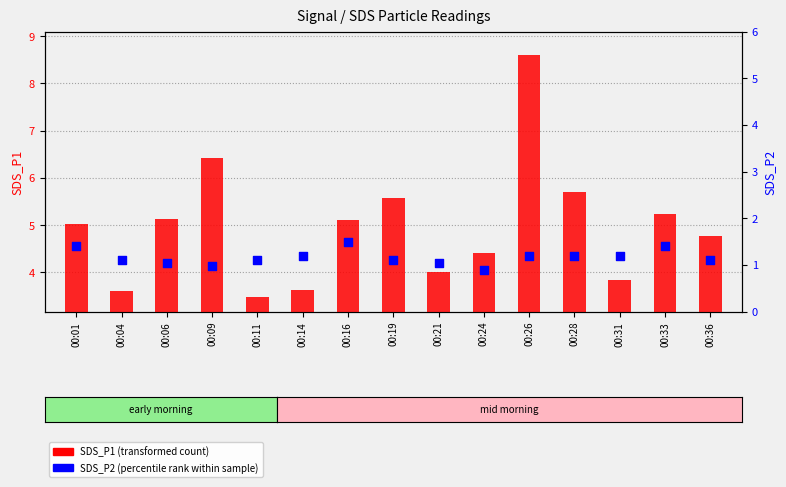

Which series has the largest total across all categories?

SDS_P1